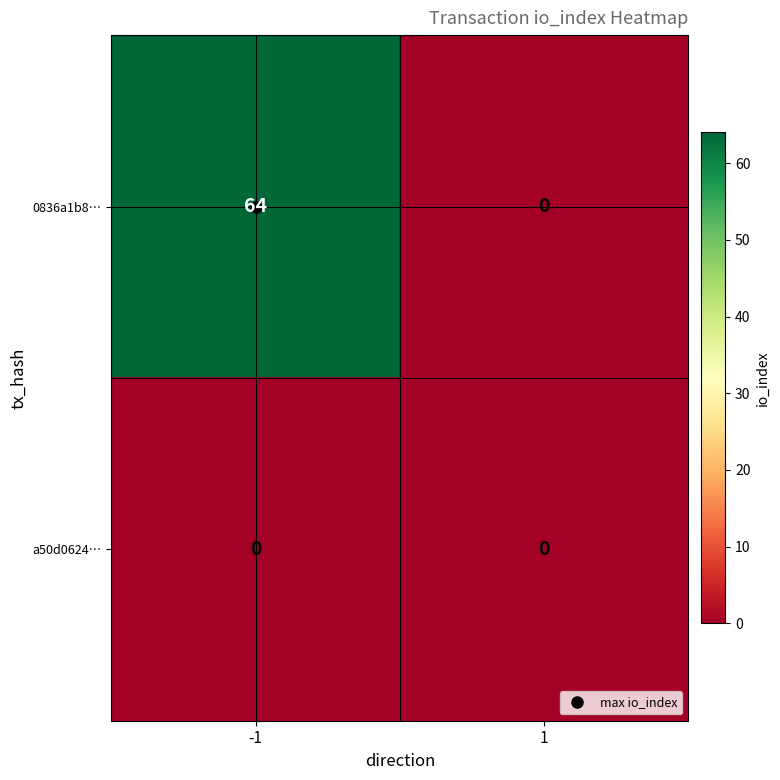

What is the average value of the 0836a1b8… series?

32